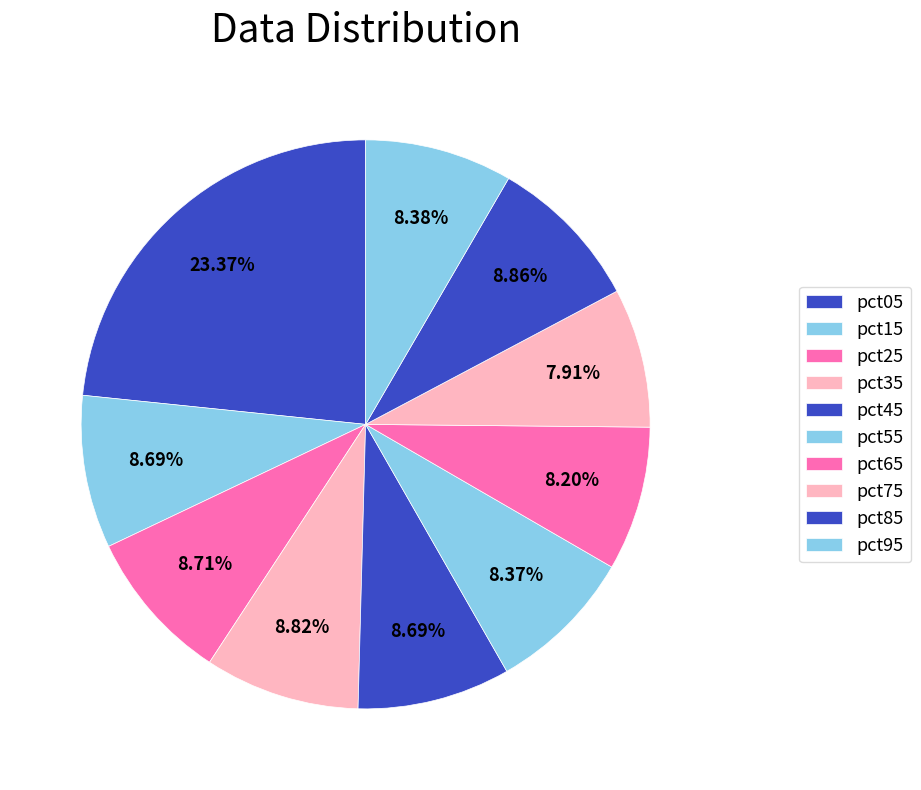

To the nearest percent, what percentage of the pie is pct35?

9%